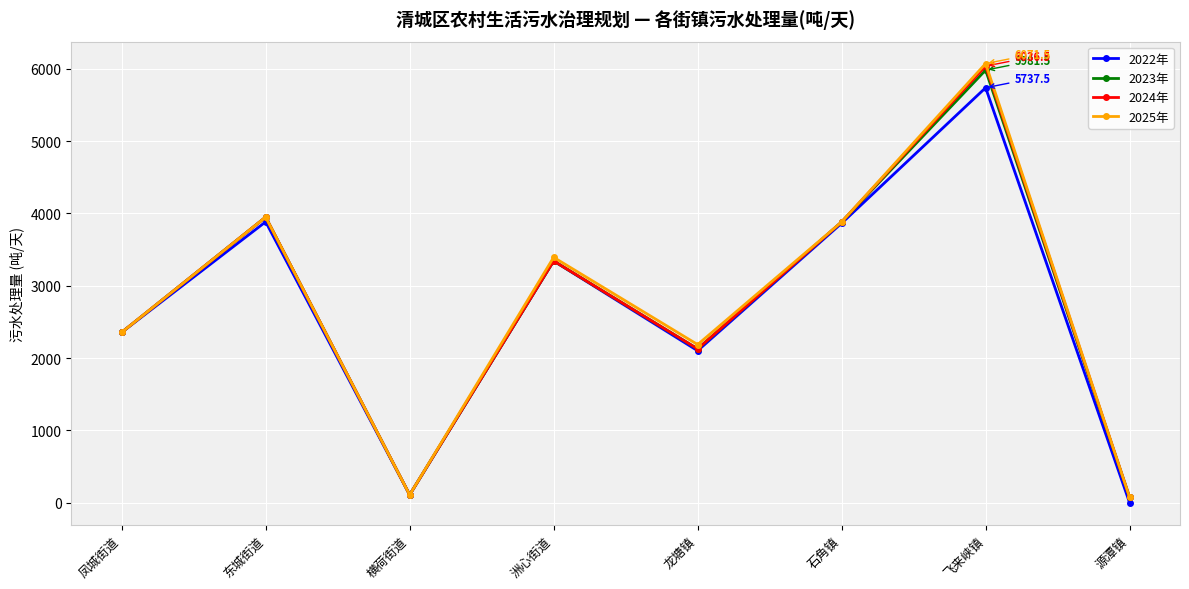

What is the maximum value for 2024年?

6036.5